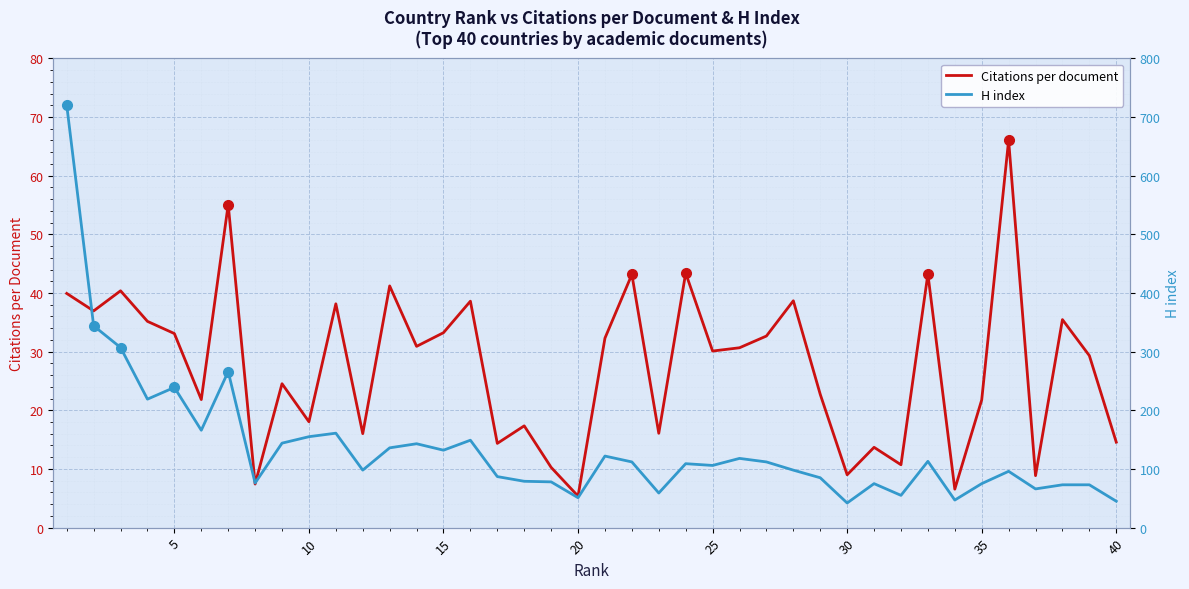

What is the highest value of the Citations per document series?

66.0